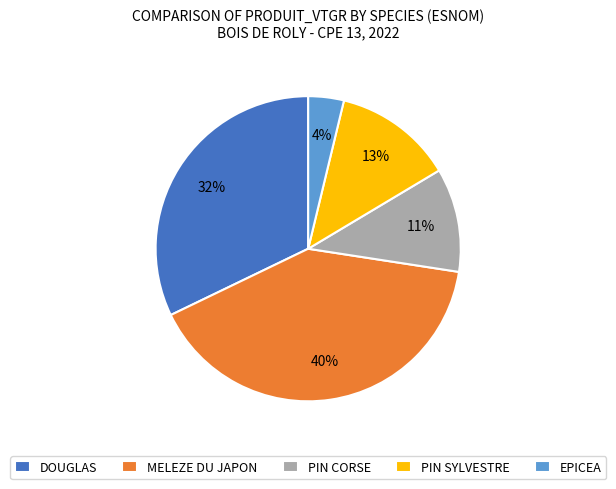

Which slice is the largest?

MELEZE DU JAPON